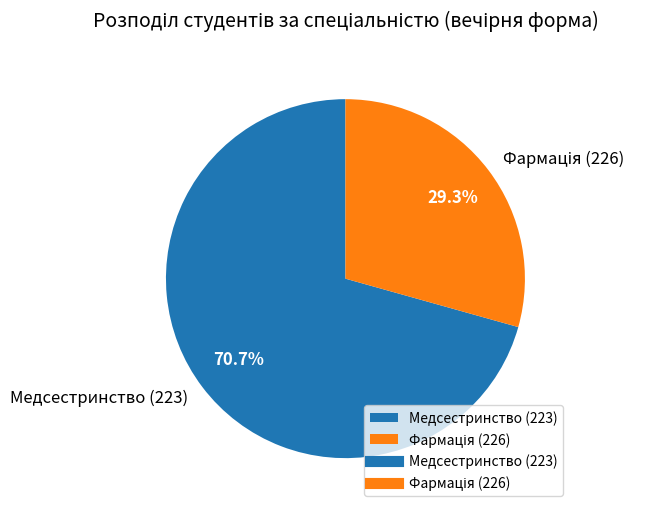

Which slice represents more than half of the pie?

Медсестринство (223)